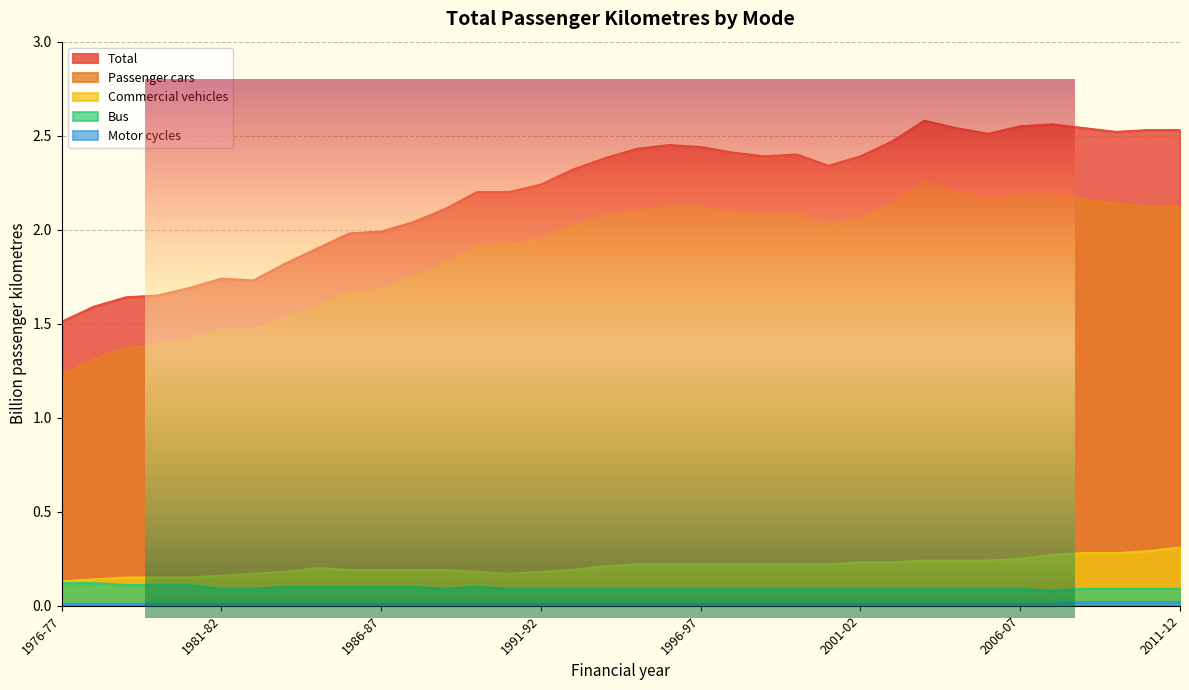

Reading left to right, list all the values displayed in this chart.

Passenger cars: 1.2	1.3	1.4	1.4	1.4	1.5	1.5	1.5	1.6	1.7	1.7	1.8	1.8	1.9	1.9	1.9	2.0	2.1	2.1	2.1	2.1	2.1	2.1	2.1	2.0	2.1	2.1	2.2	2.2	2.2	2.2	2.2	2.2	2.1	2.1	2.1
Total: 1.5	1.6	1.6	1.6	1.7	1.7	1.7	1.8	1.9	2.0	2.0	2.0	2.1	2.2	2.2	2.2	2.3	2.4	2.4	2.5	2.4	2.4	2.4	2.4	2.3	2.4	2.5	2.6	2.5	2.5	2.5	2.6	2.5	2.5	2.5	2.5
Commercial vehicles: 0.1	0.1	0.1	0.1	0.1	0.2	0.2	0.2	0.2	0.2	0.2	0.2	0.2	0.2	0.2	0.2	0.2	0.2	0.2	0.2	0.2	0.2	0.2	0.2	0.2	0.2	0.2	0.2	0.2	0.2	0.2	0.3	0.3	0.3	0.3	0.3
Bus: 0.1	0.1	0.1	0.1	0.1	0.1	0.1	0.1	0.1	0.1	0.1	0.1	0.1	0.1	0.1	0.1	0.1	0.1	0.1	0.1	0.1	0.1	0.1	0.1	0.1	0.1	0.1	0.1	0.1	0.1	0.1	0.1	0.1	0.1	0.1	0.1
Motor cycles: 0.0	0.0	0.0	0.0	0.0	0.0	0.0	0.0	0.0	0.0	0.0	0.0	0.0	0.0	0.0	0.0	0.0	0.0	0.0	0.0	0.0	0.0	0.0	0.0	0.0	0.0	0.0	0.0	0.0	0.0	0.0	0.0	0.0	0.0	0.0	0.0